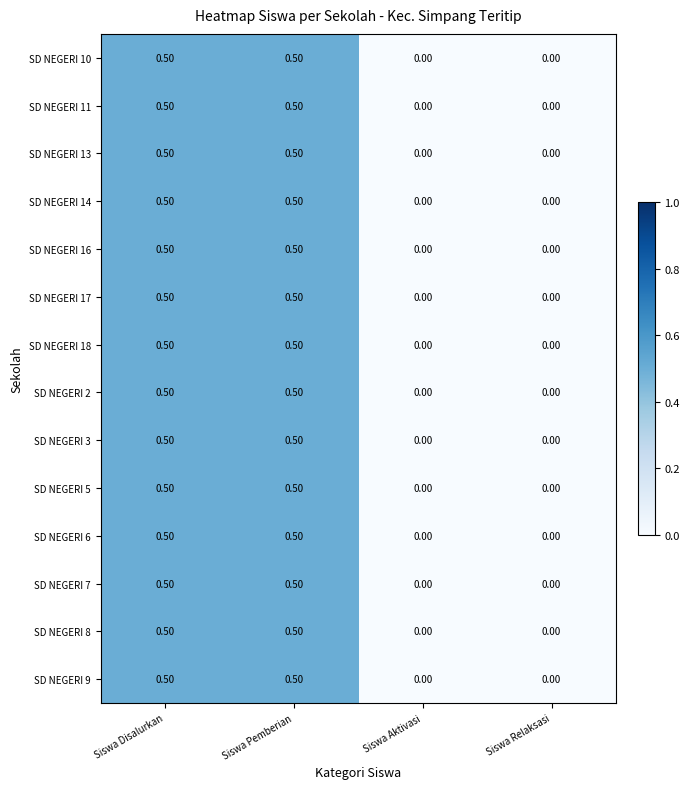

Is the value of SD NEGERI 11 at Siswa Relaksasi greater than the value of SD NEGERI 10 at Siswa Disalurkan?

No